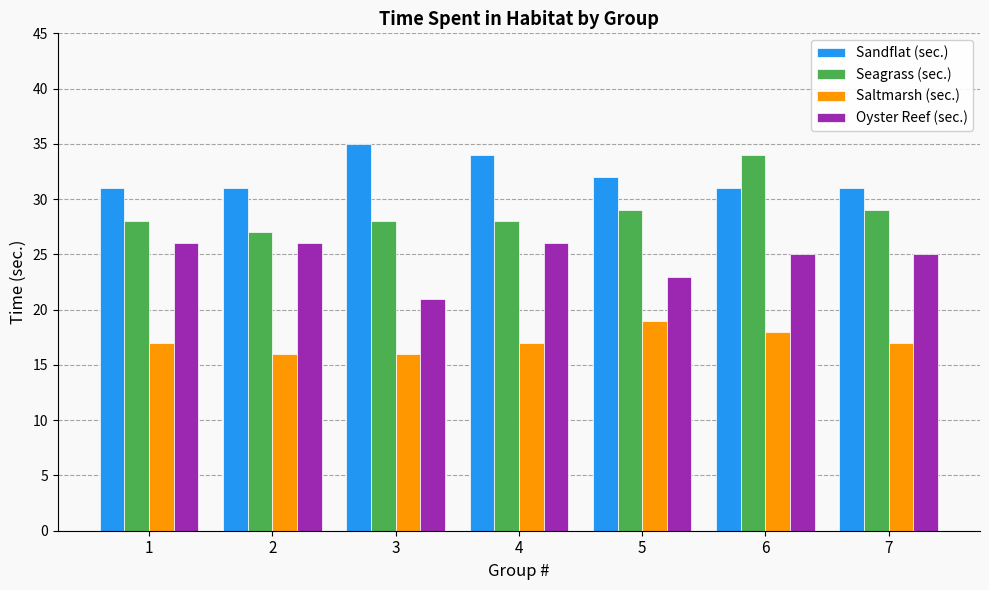

True or false: Saltmarsh (sec.) has a value of 19 at 5.

True